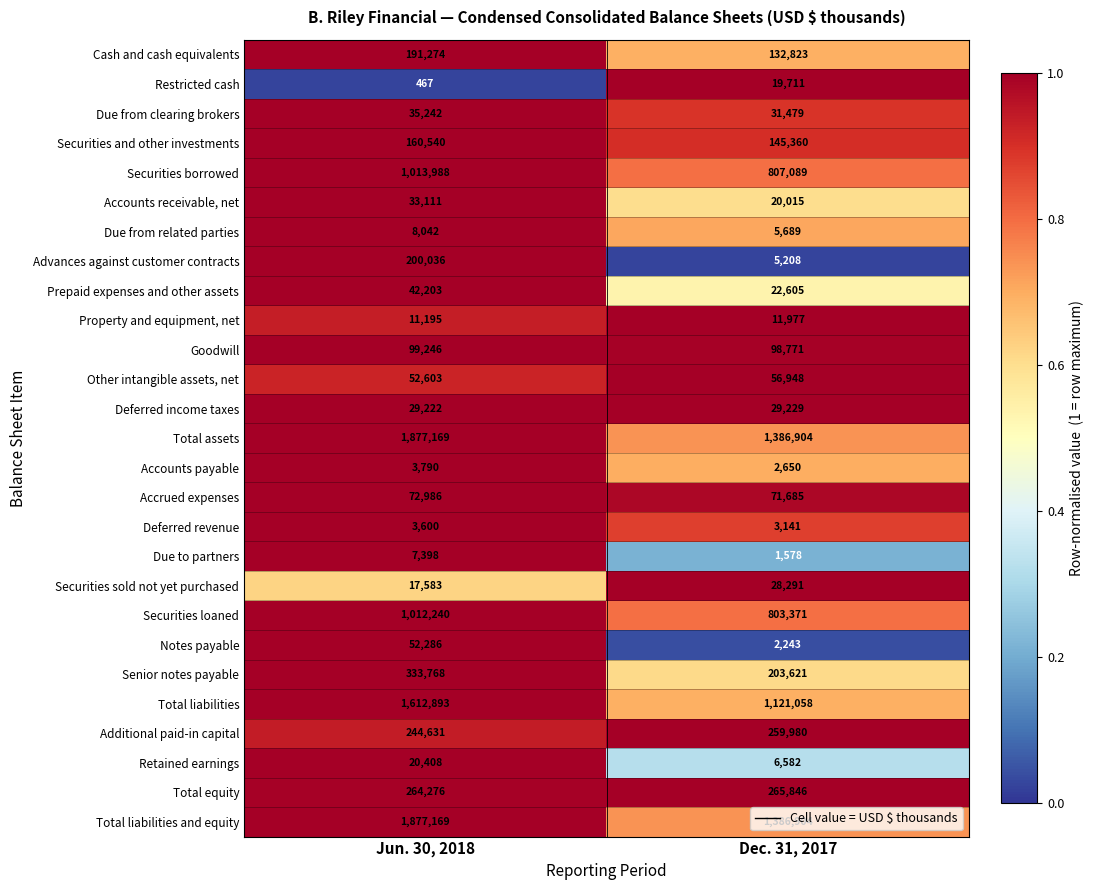

What is the difference between the Deferred revenue values at Jun. 30, 2018 and Dec. 31, 2017?

459